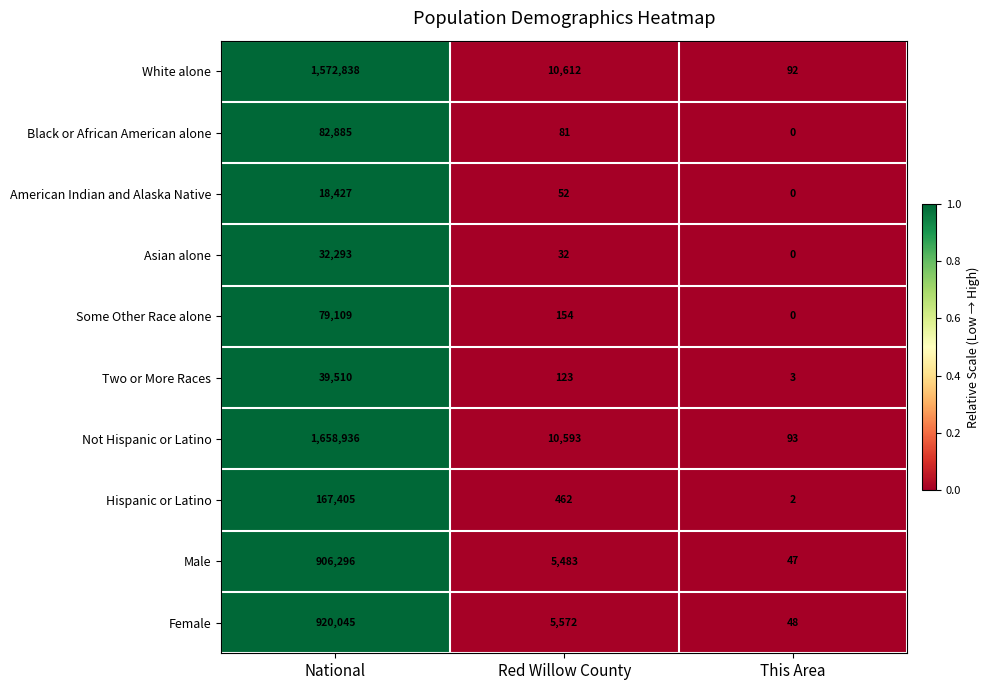

What is the difference between the maximum and minimum values in the White alone series?

1572746